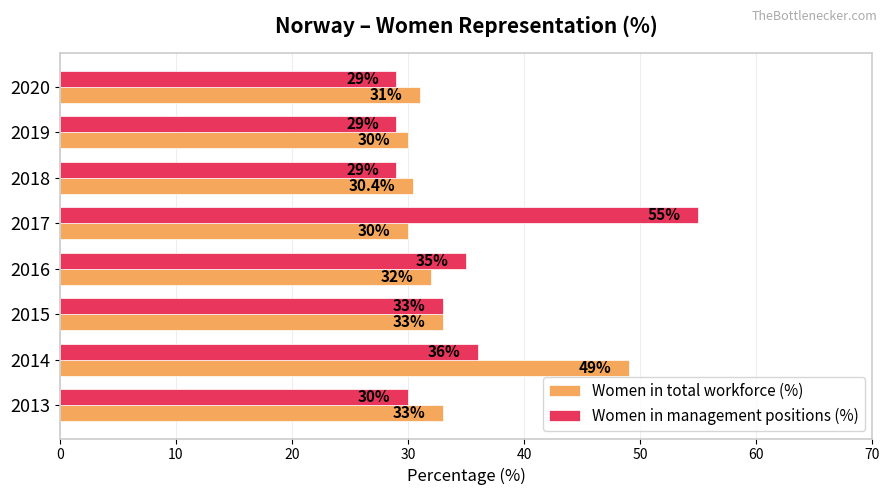

Rank the series at 2018 from highest to lowest value.

Women in total workforce (%), Women in management positions (%)